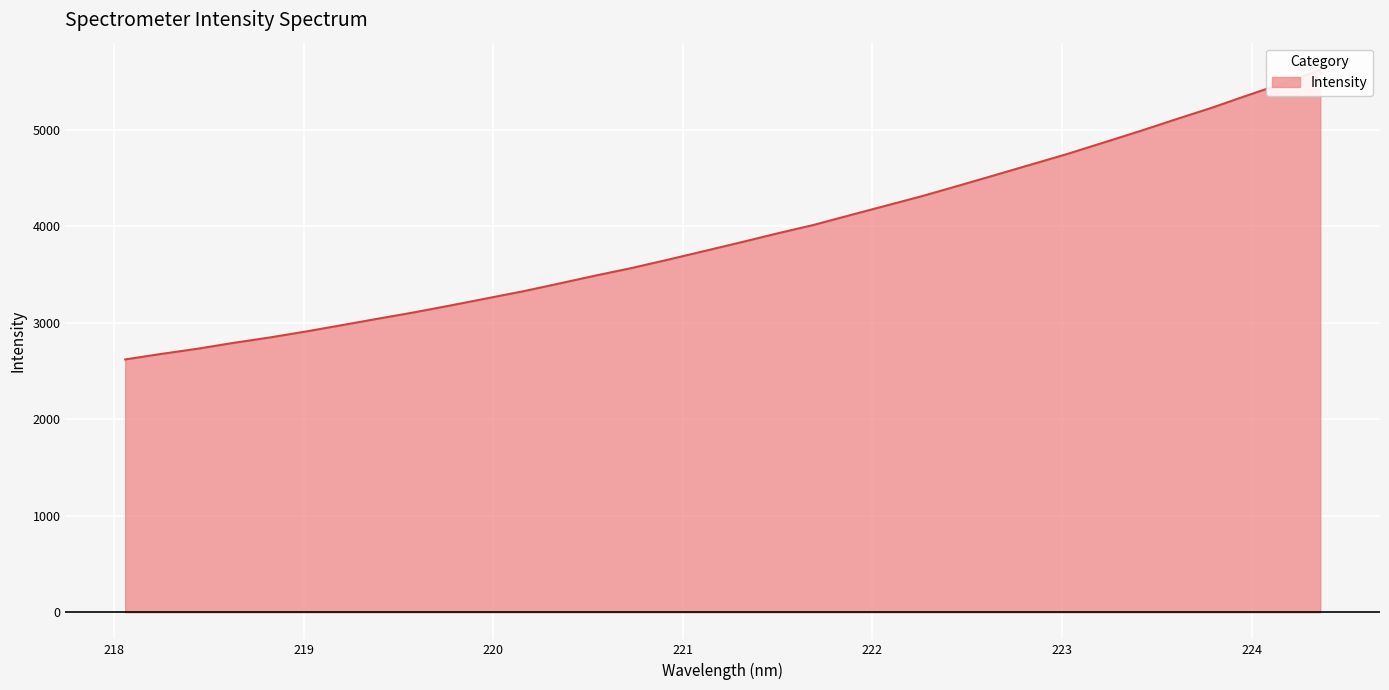

What is the change in value from 223.408 to 224.1709?

+500.4